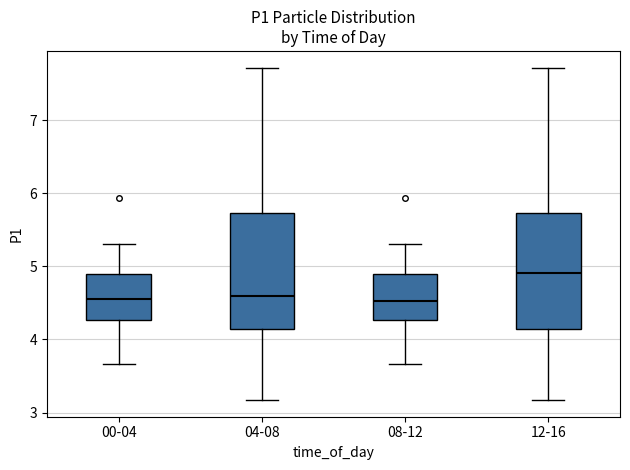

Reading left to right, transcribe this box plot: for each box, give where its median line is, the range the box spans, and where its two whiskers end, as read against the y-axis. The values are not printed on the chart, so give them approximately, as read against the axis.

00-04: median 4.6, box 4.3 to 4.9, whiskers 3.7 to 5.3
04-08: median 4.6, box 4.1 to 5.7, whiskers 3.2 to 7.7
08-12: median 4.5, box 4.3 to 4.9, whiskers 3.7 to 5.3
12-16: median 4.9, box 4.1 to 5.7, whiskers 3.2 to 7.7